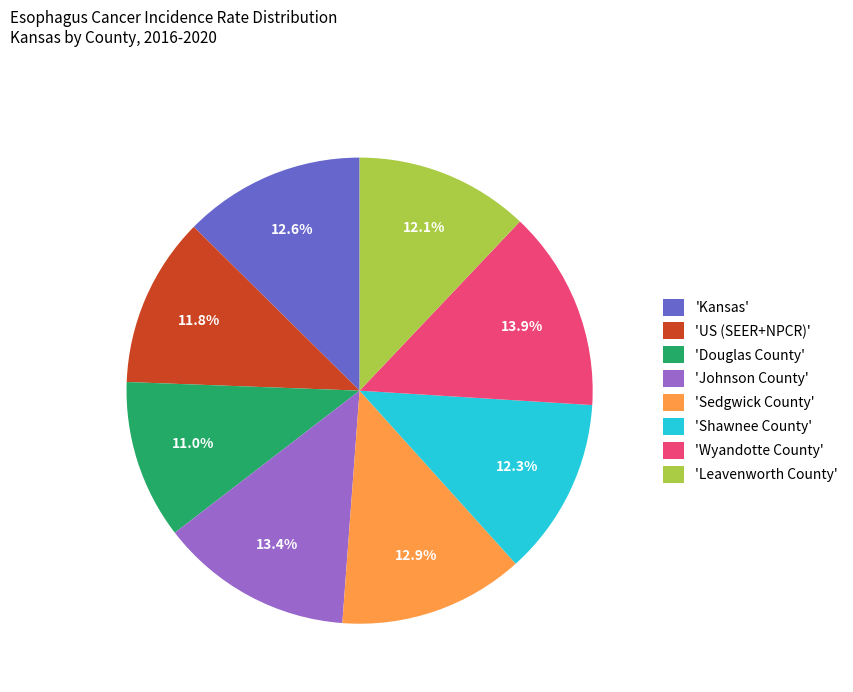

What portion of the pie excludes 'Douglas County'?

89.0%